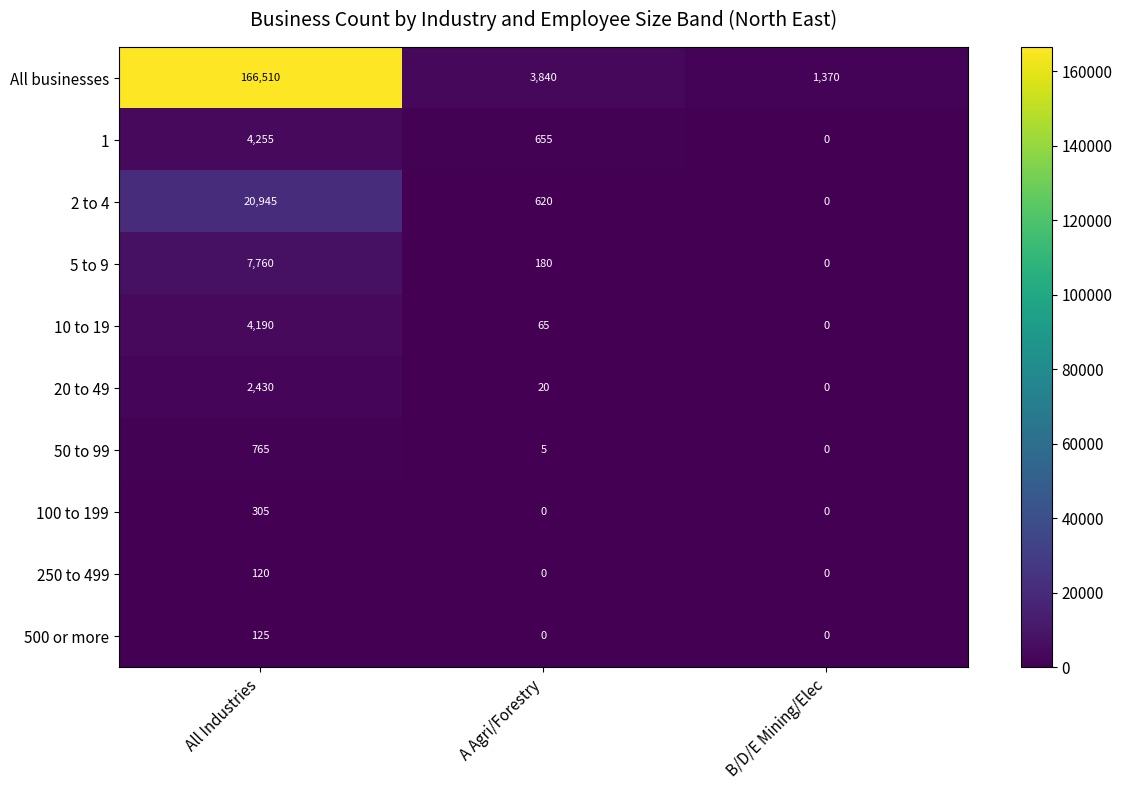

Rank the series at All Industries from lowest to highest value.

250 to 499, 500 or more, 100 to 199, 50 to 99, 20 to 49, 10 to 19, 1, 5 to 9, 2 to 4, All businesses